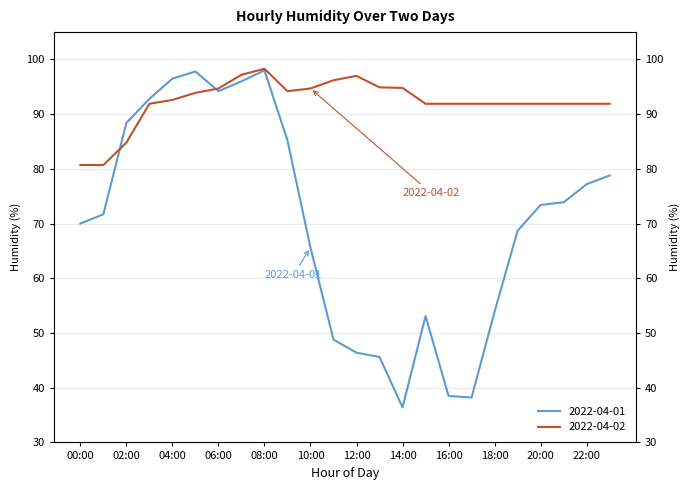

How many values in the 2022-04-02 series exceed 91?

21